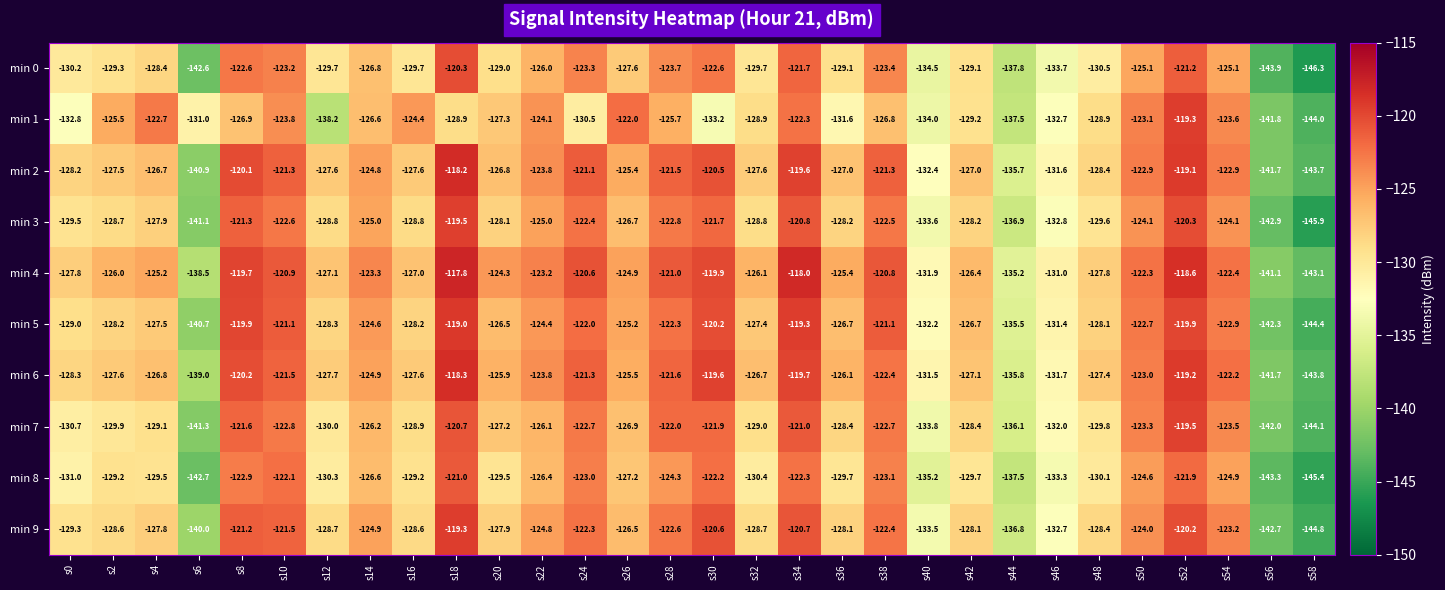

Which series changed the most between s12 and s46?

min 1